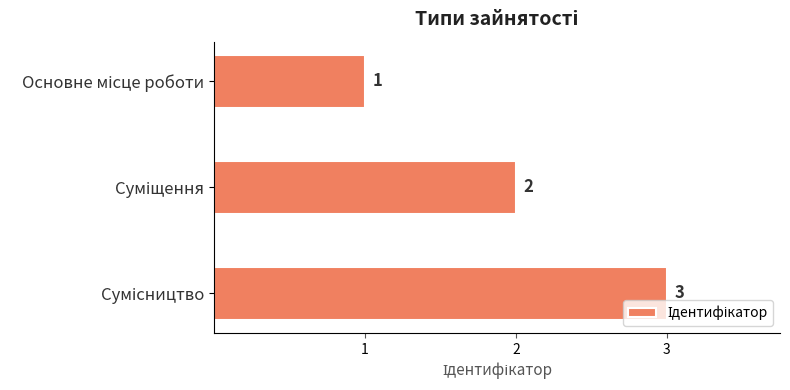

What is the value of the 3rd bar from the top?

3